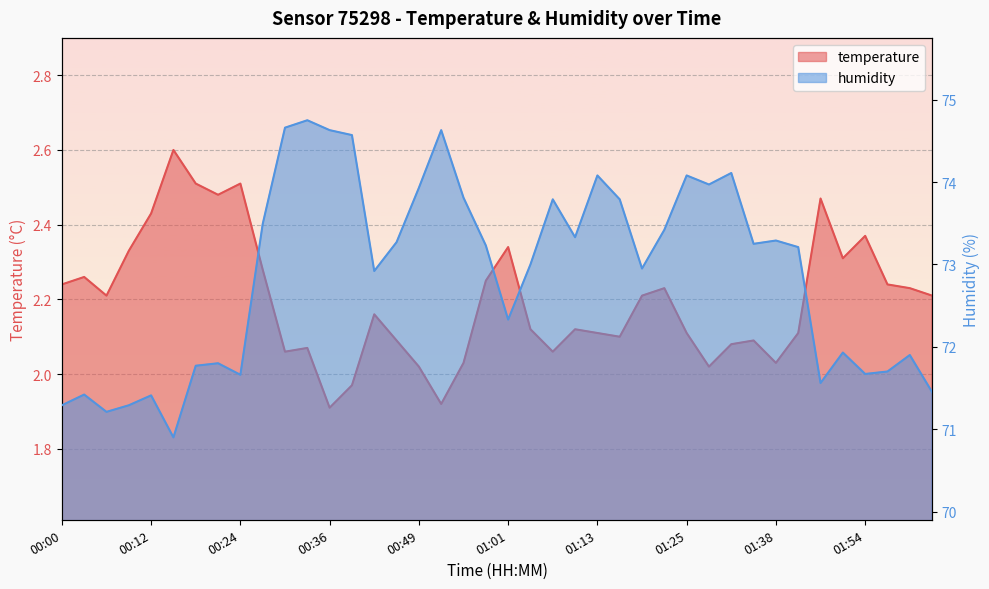

What is the value of the temperature point at the 17th from the left?

2.0